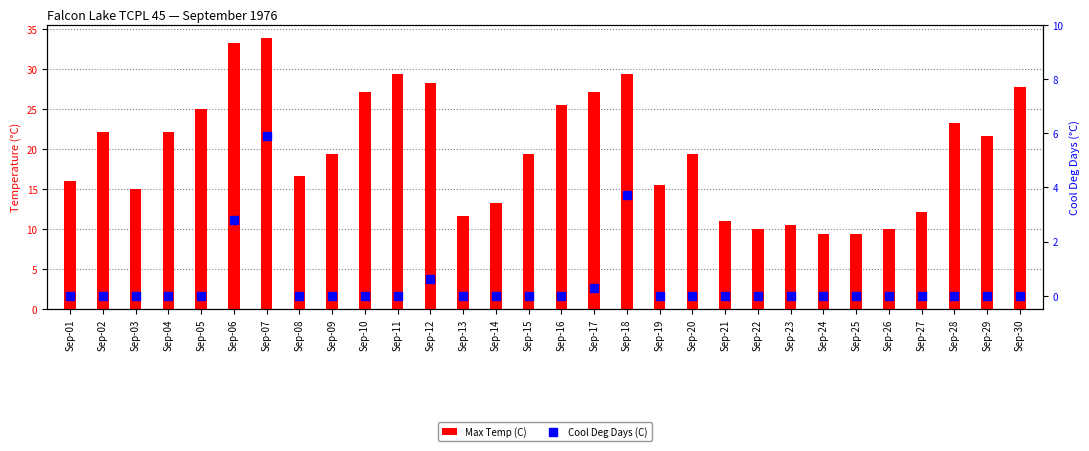

Which series reaches the maximum Y coordinate?

Max Temp (C)